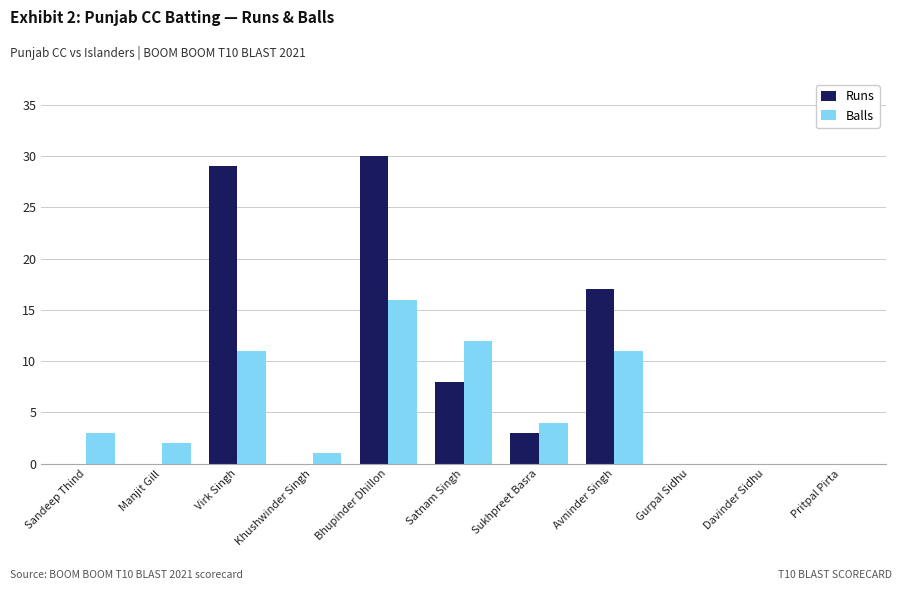

At which category is the sum across all series the highest?

Bhupinder Dhillon